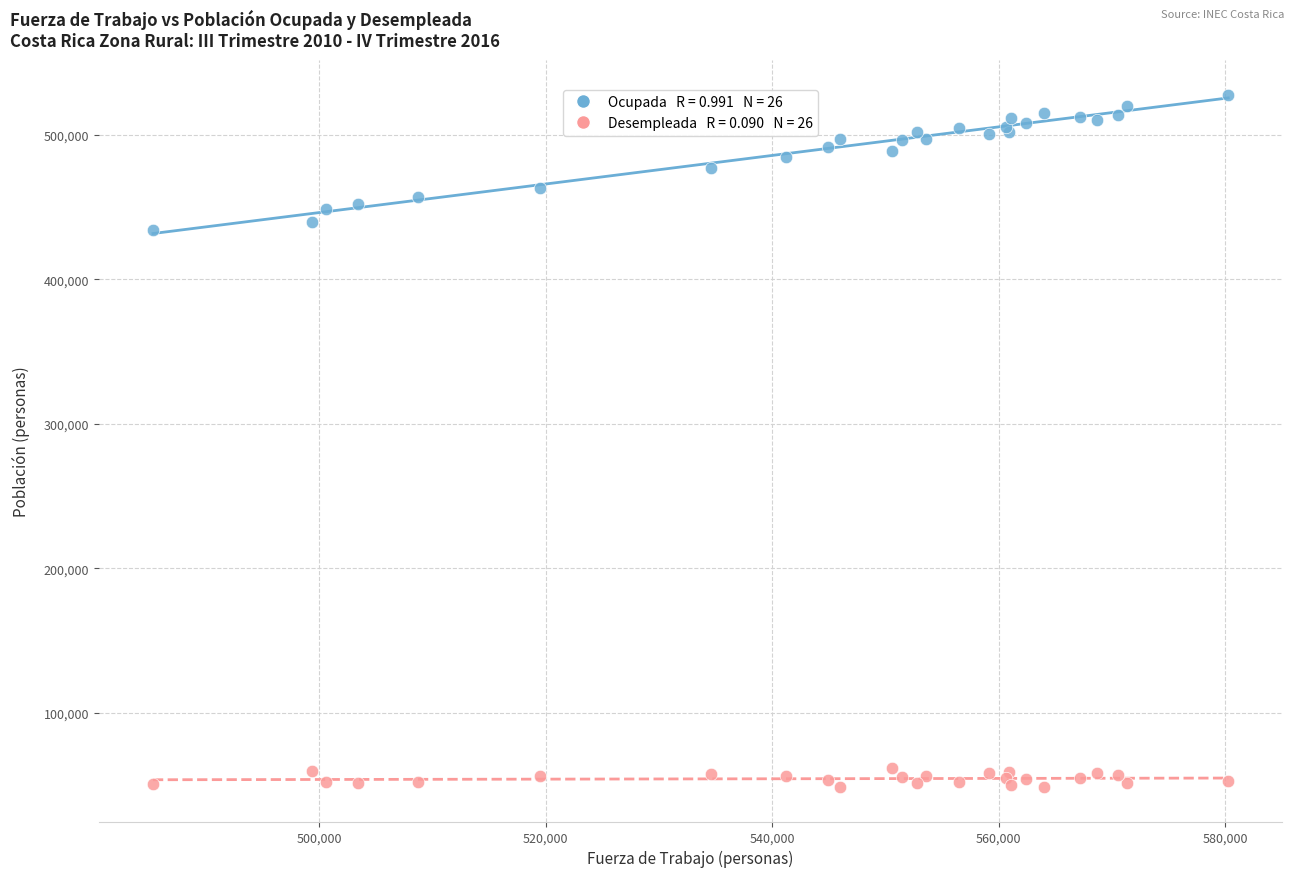

Across all series, what Y value is closest to 288225?

434287